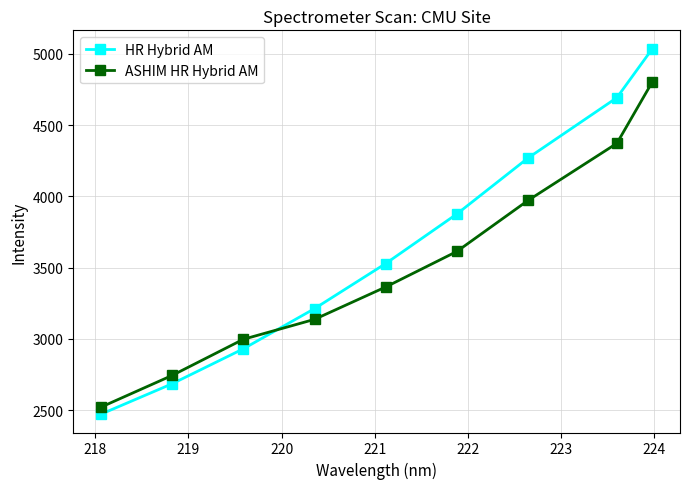

Rank the series by their maximum value, from highest to lowest.

HR Hybrid AM, ASHIM HR Hybrid AM